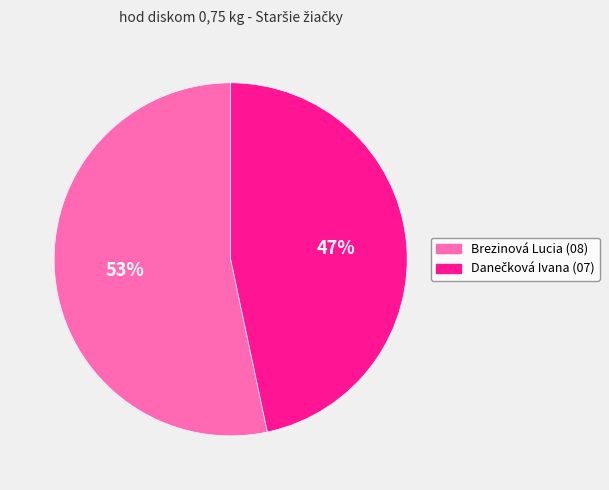

True or false: Brezinová Lucia accounts for 53% of the total.

True